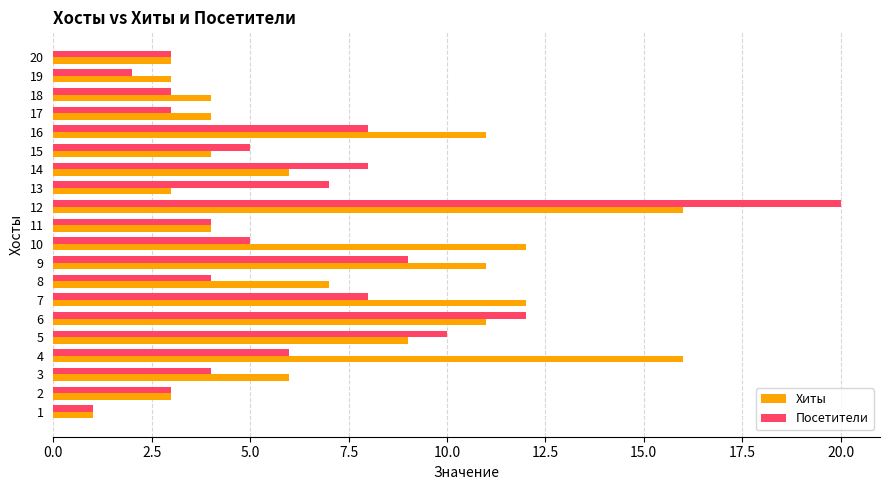

Which series has the largest total across all categories?

Хиты